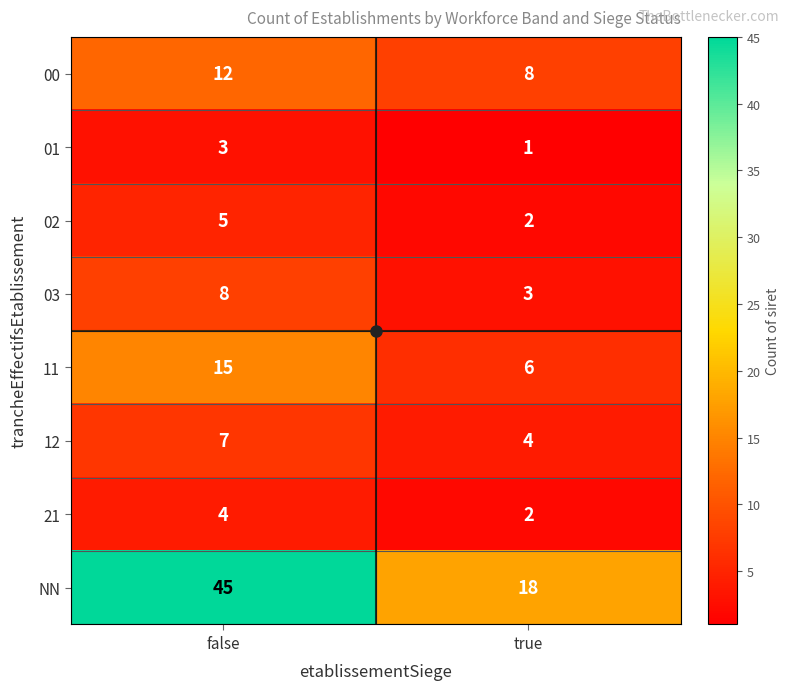

Count the number of categories in the chart.

2